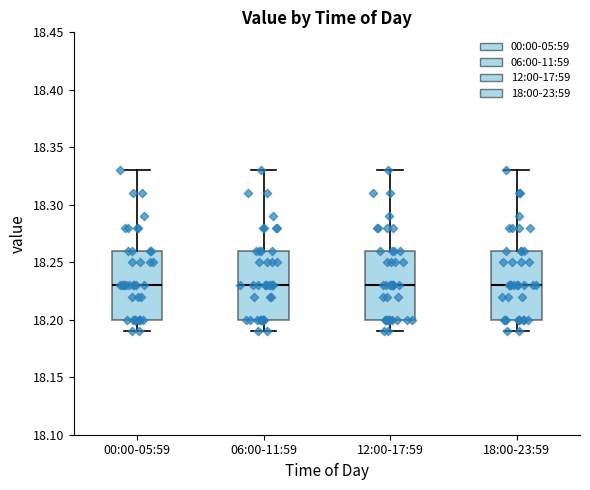

Reading left to right, read every box against the y-axis: the position of its median line, the range the box covers, and the ends of its whiskers. The values are not printed on the chart, so give them approximately, as read against the axis.

00:00-05:59: median 18.23, box 18.20 to 18.26, whiskers 18.19 to 18.33
06:00-11:59: median 18.23, box 18.20 to 18.26, whiskers 18.19 to 18.33
12:00-17:59: median 18.23, box 18.20 to 18.26, whiskers 18.19 to 18.33
18:00-23:59: median 18.23, box 18.20 to 18.26, whiskers 18.19 to 18.33